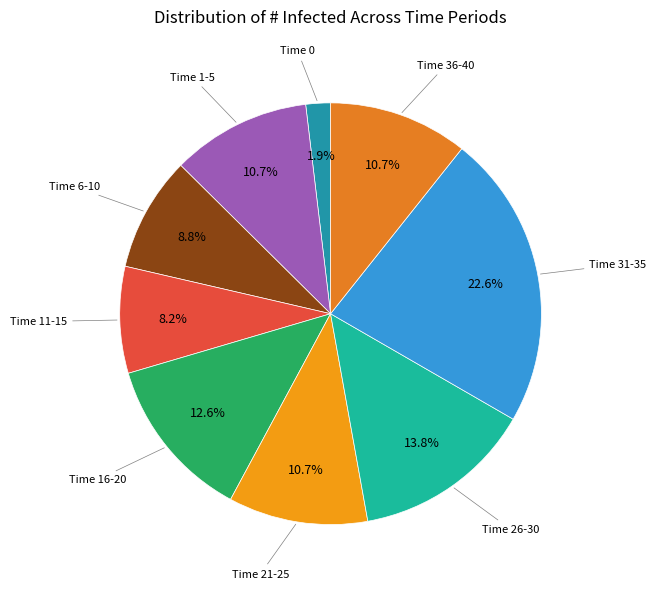

Does any single category account for the majority?

No